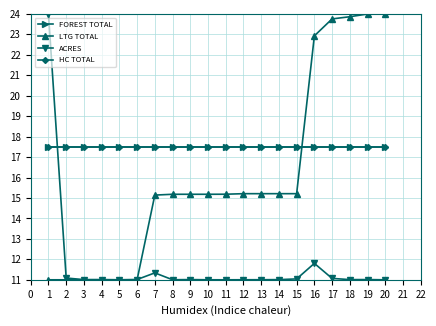

Does the chart have visible grid lines?

Yes